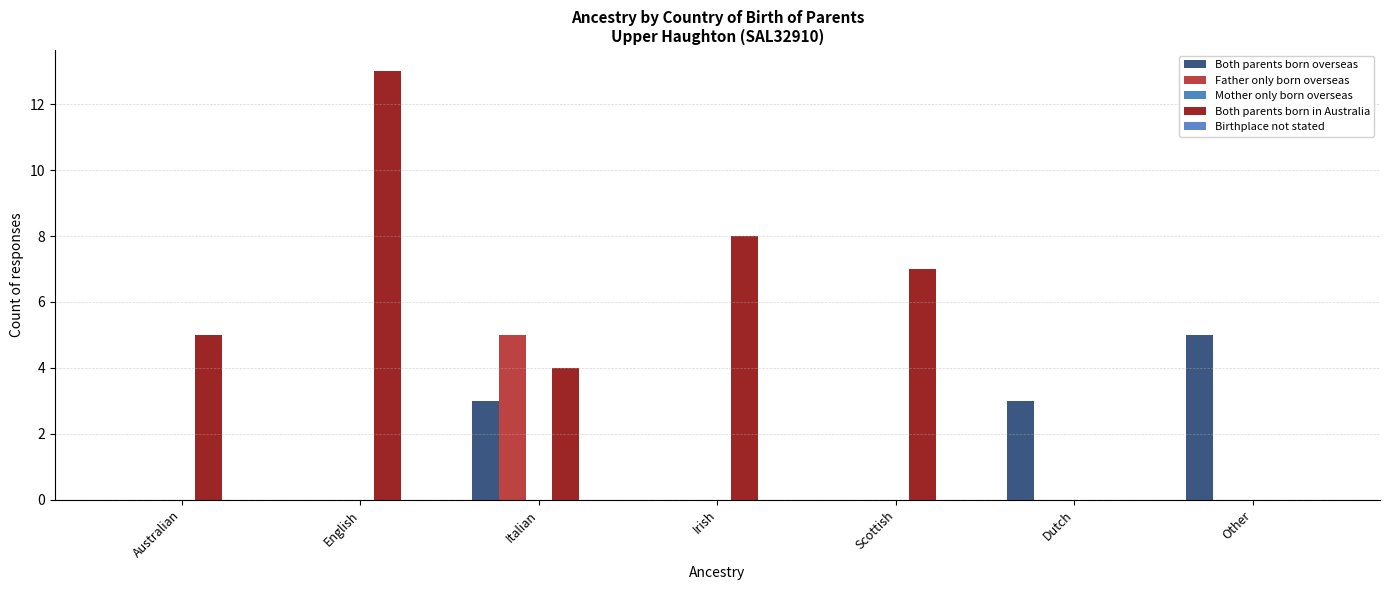

At which category does the chart reach its peak across all series?

English